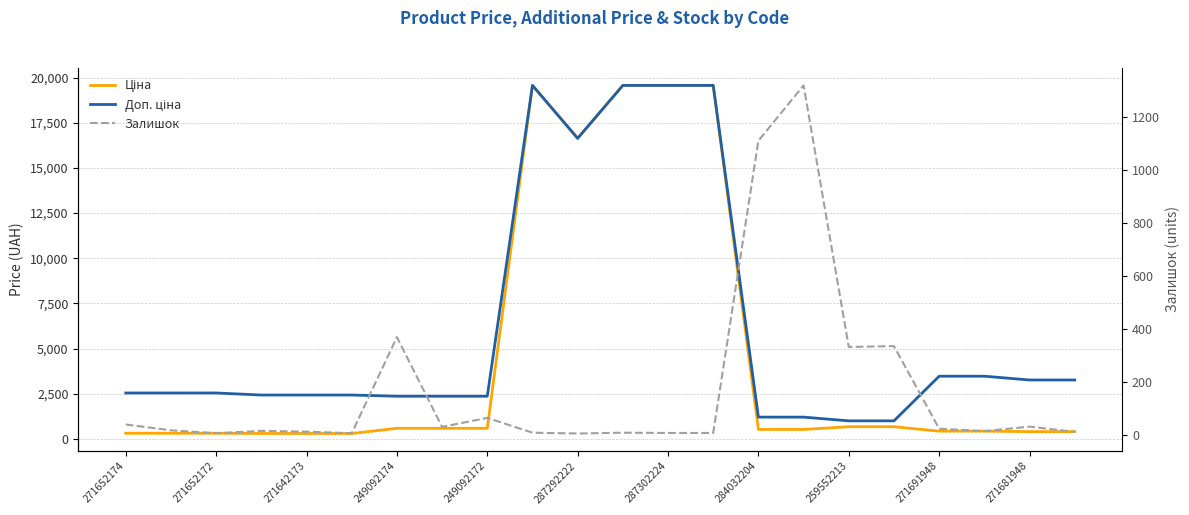

True or false: Ціна and Залишок cross at least once.

True